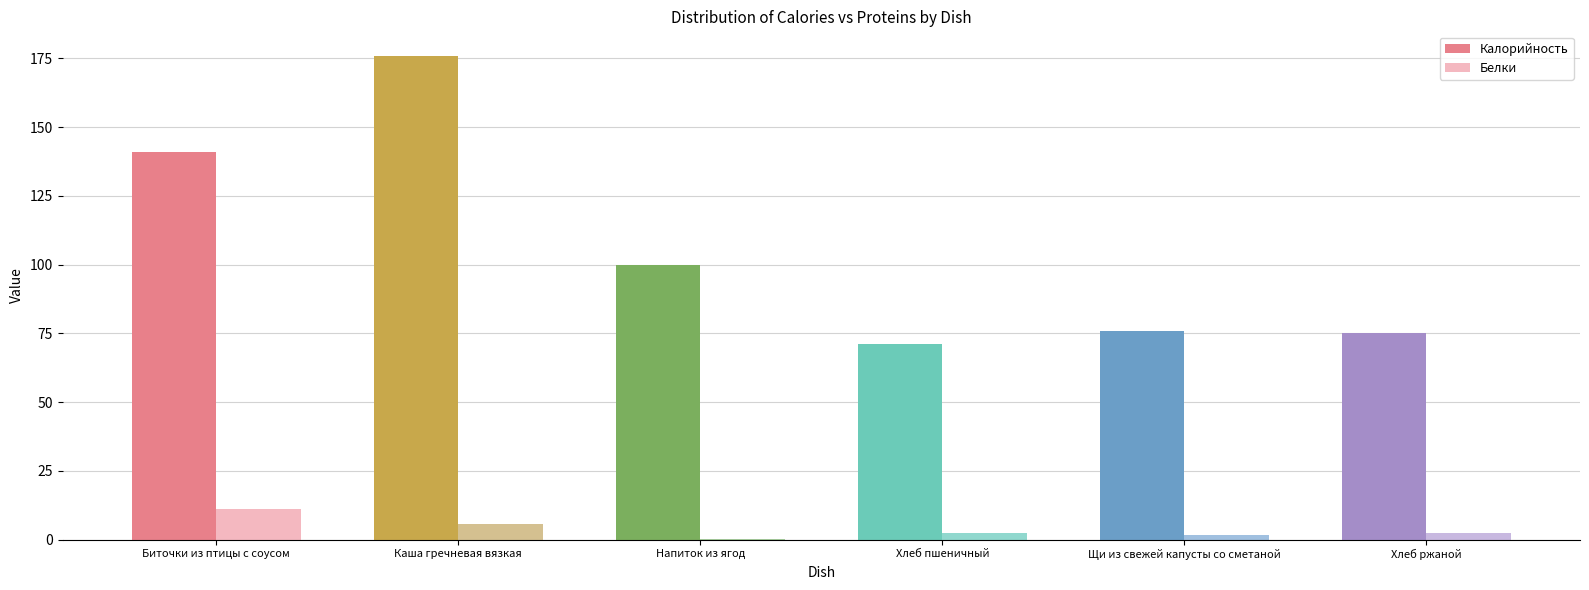

Is it true that Калорийность equals 100.0 at Напиток из ягод?

True